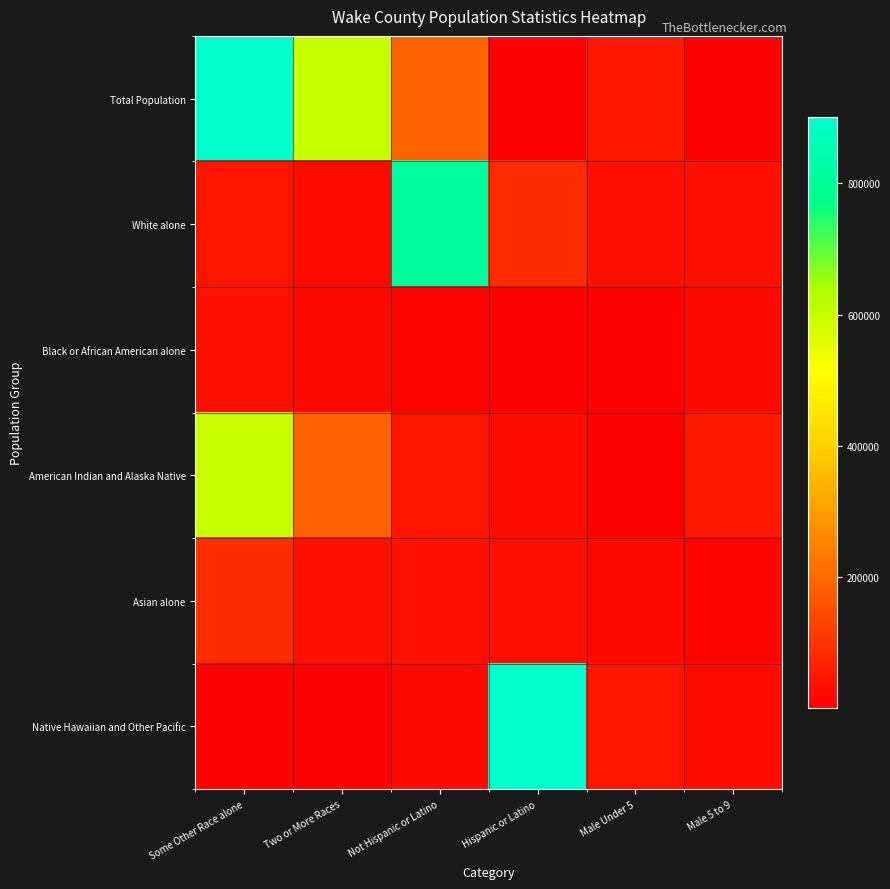

Which series changed the most between Hispanic or Latino and Male 5 to 9?

Native Hawaiian and Other Pacific